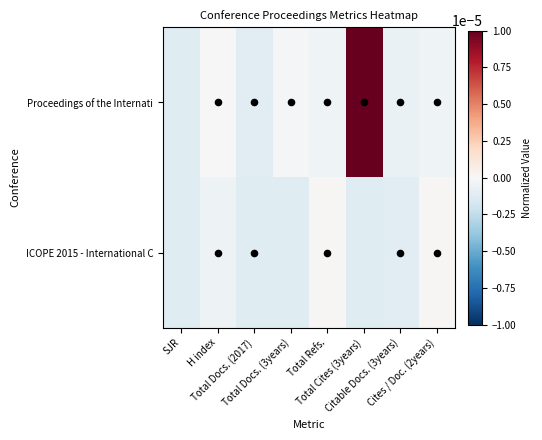

Which series changed the most between Total Refs. and Citable Docs. (3years)?

ICOPE 2015 - International C